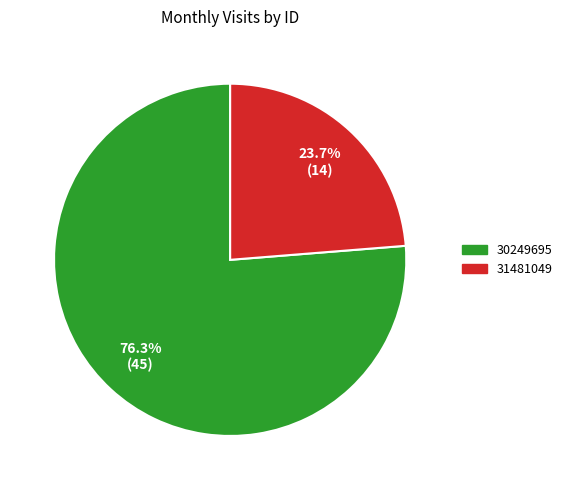

What is the ratio of the value at 31481049 to the value at 30249695?

0.3